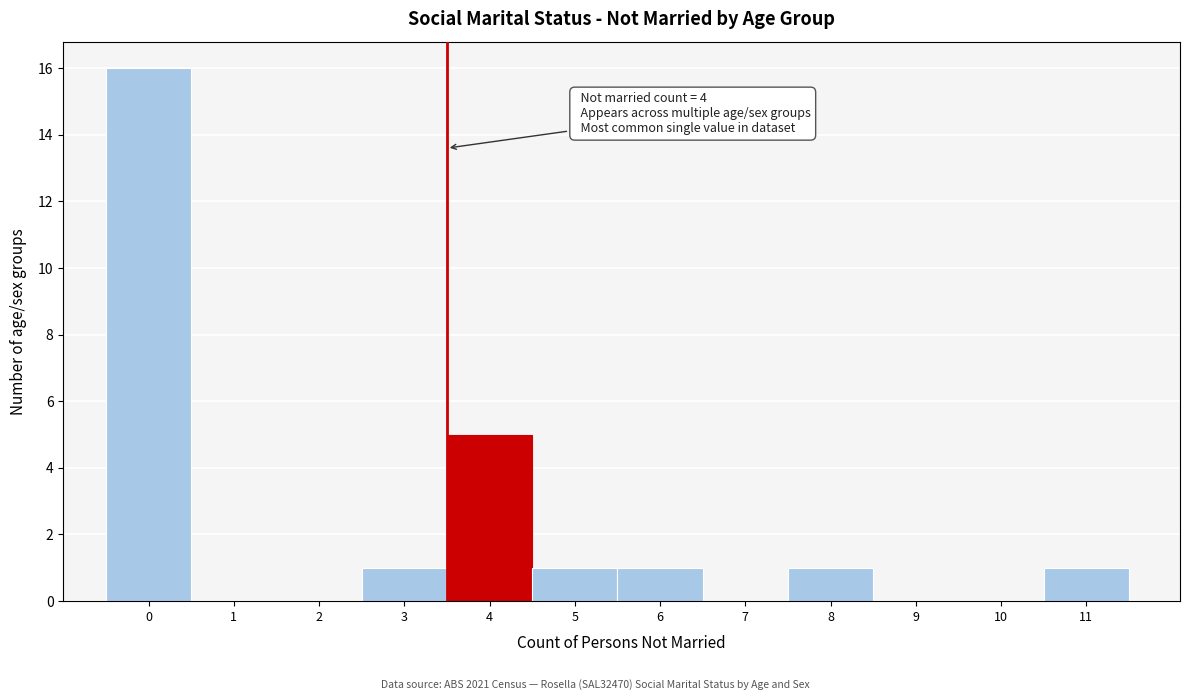

Reading left to right, what are all the values shown in this chart?

0=16	1=0	2=0	3=1	4=5	5=1	6=1	7=0	8=1	9=0	10=0	11=1